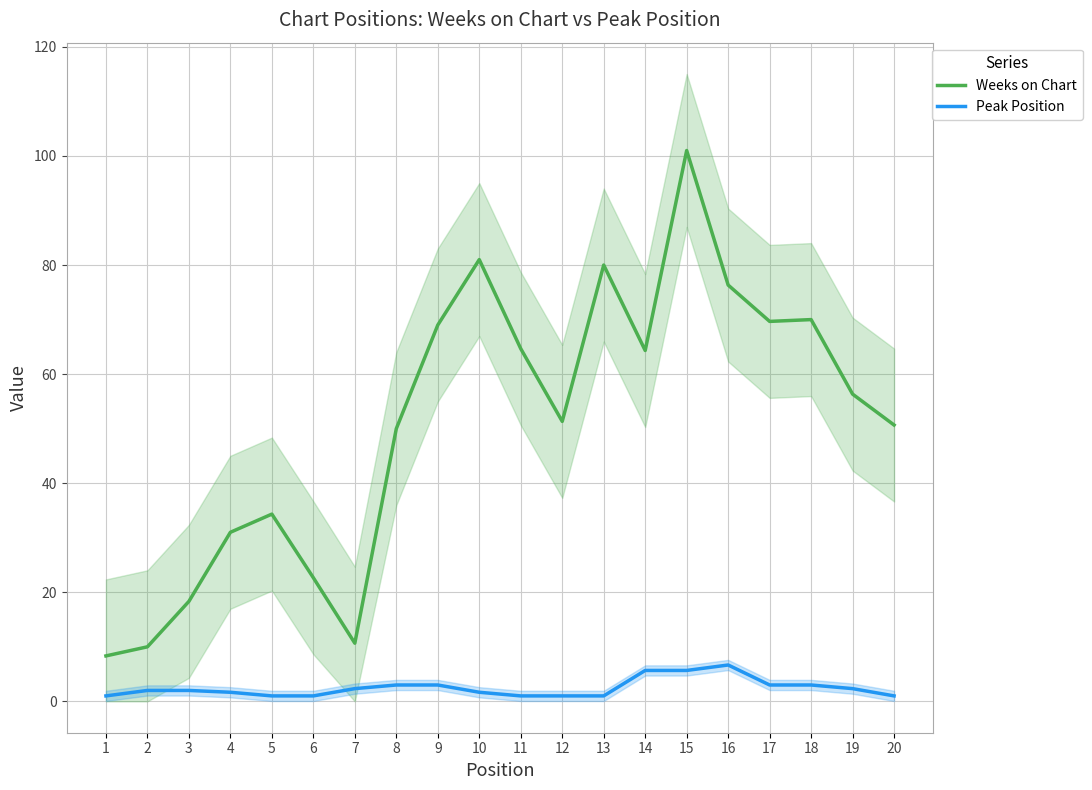

What is the sum of the Peak Position values at 16 and 6?

7.7